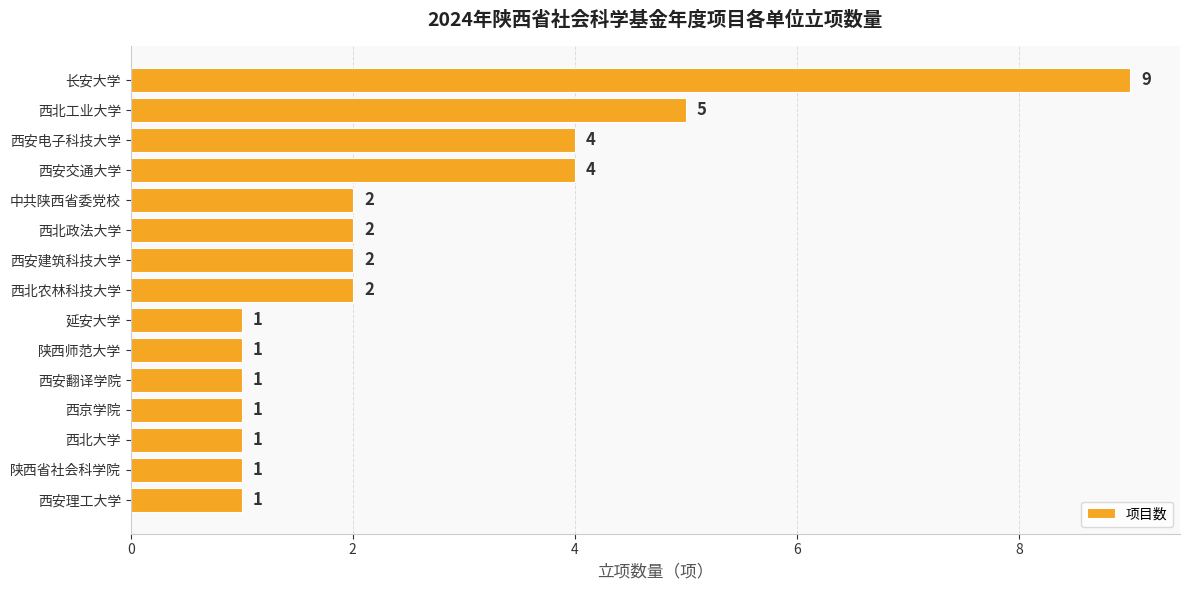

What is the maximum value shown in the chart?

9